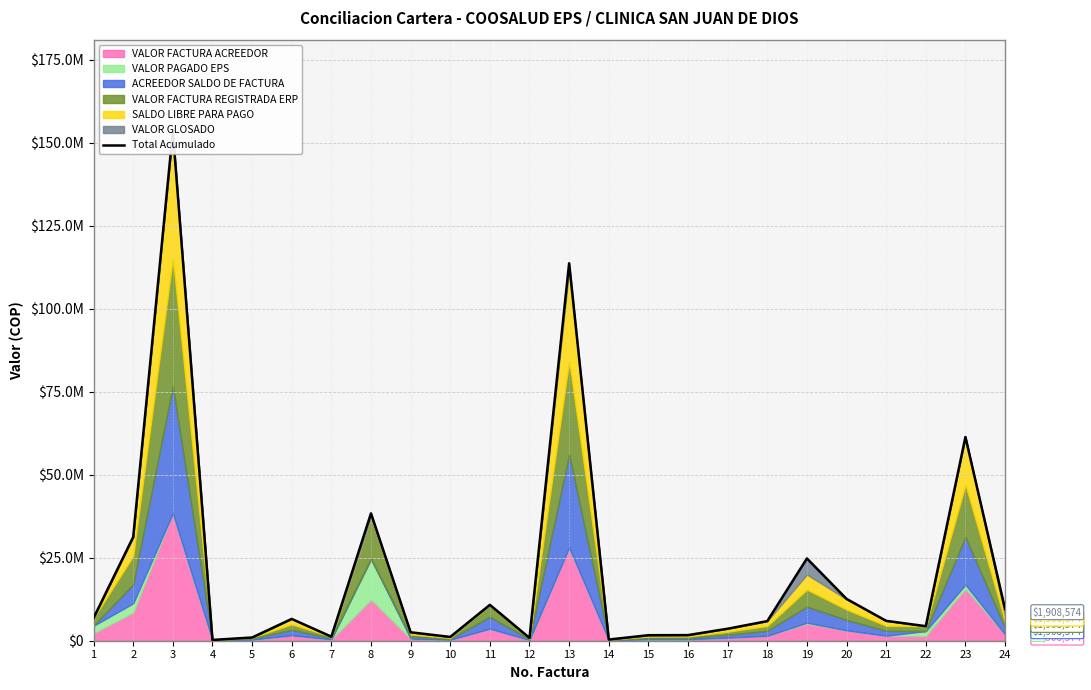

What is the minimum value shown in the chart?

242400